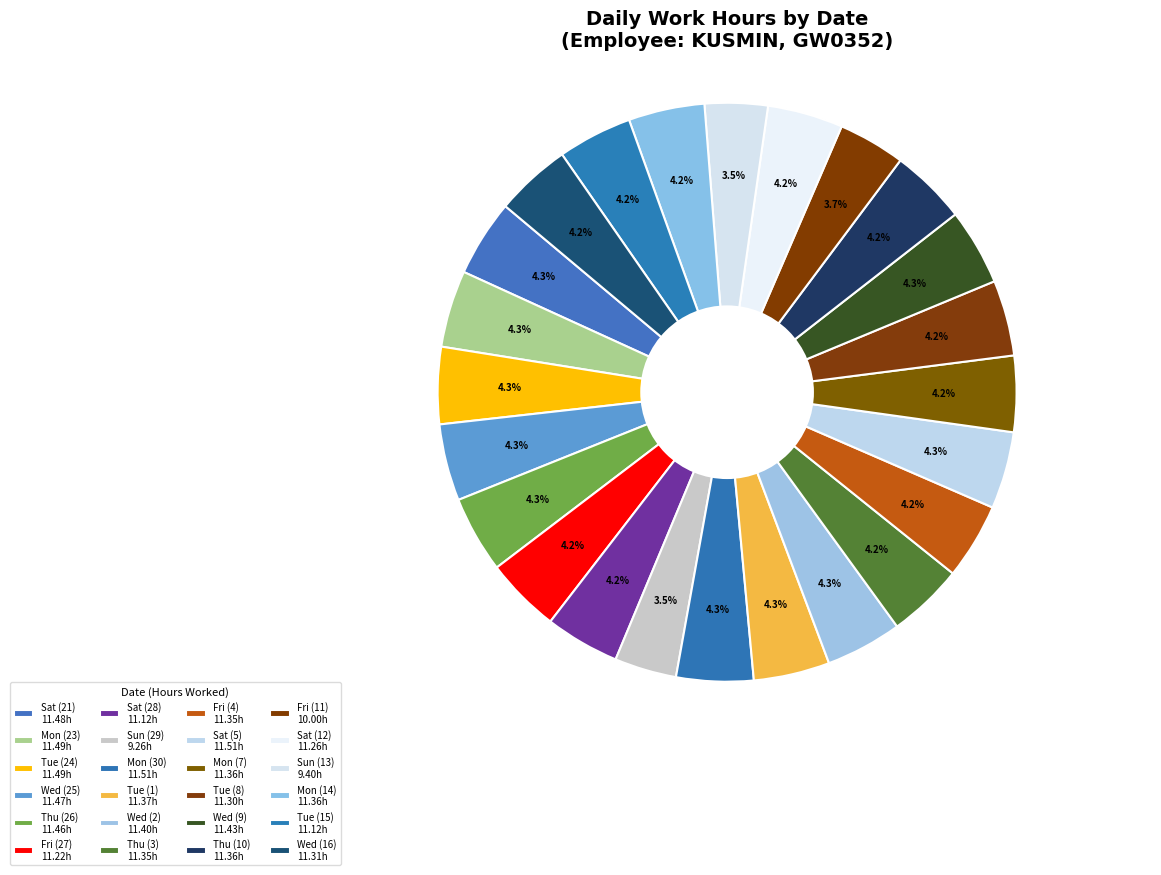

How many segments does this pie chart have?

24